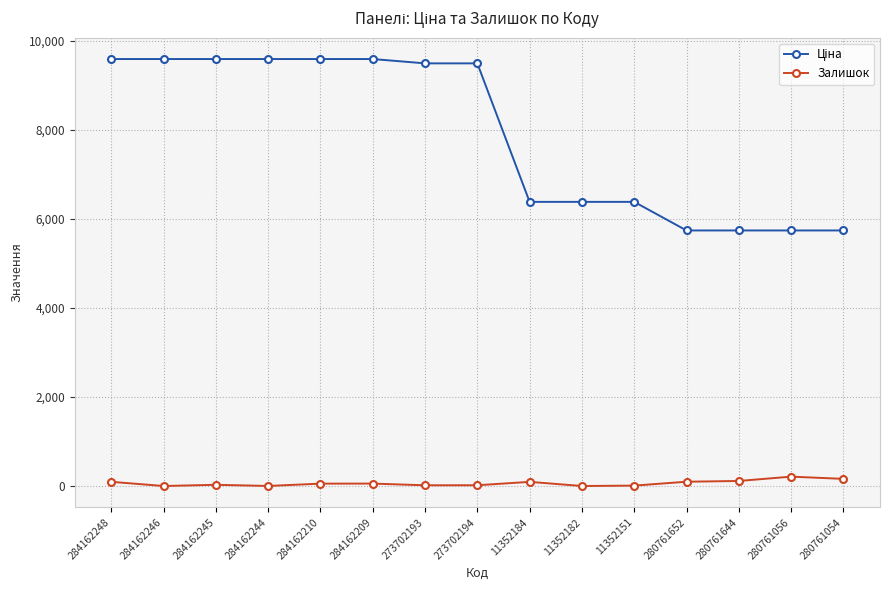

What is the average value of the Залишок series?

62.9